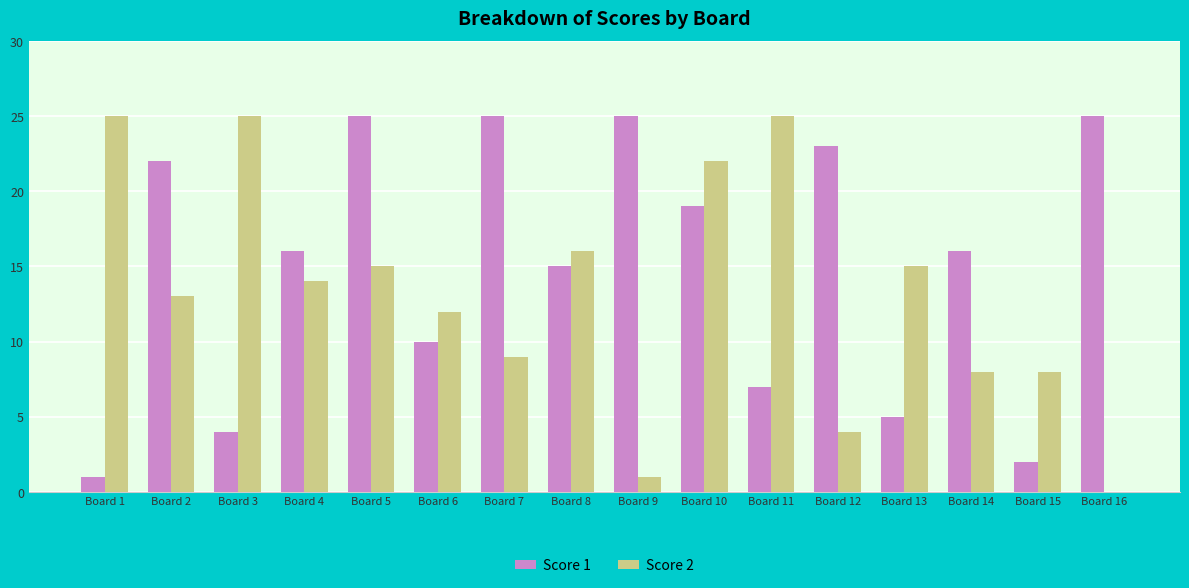

What is the sum of the Score 1 values at Board 14 and Board 9?

41